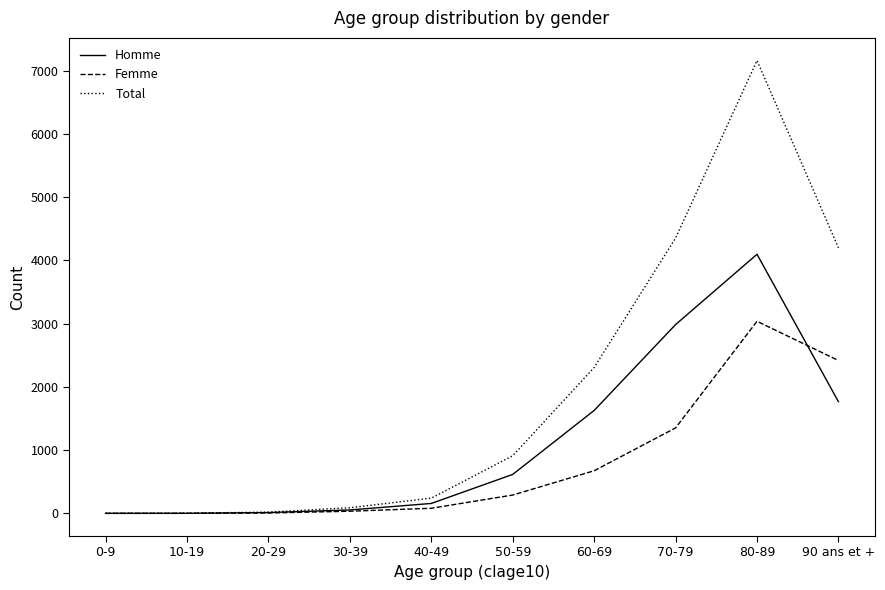

The value of Homme at 90 ans et + is 1766. True or false?

True